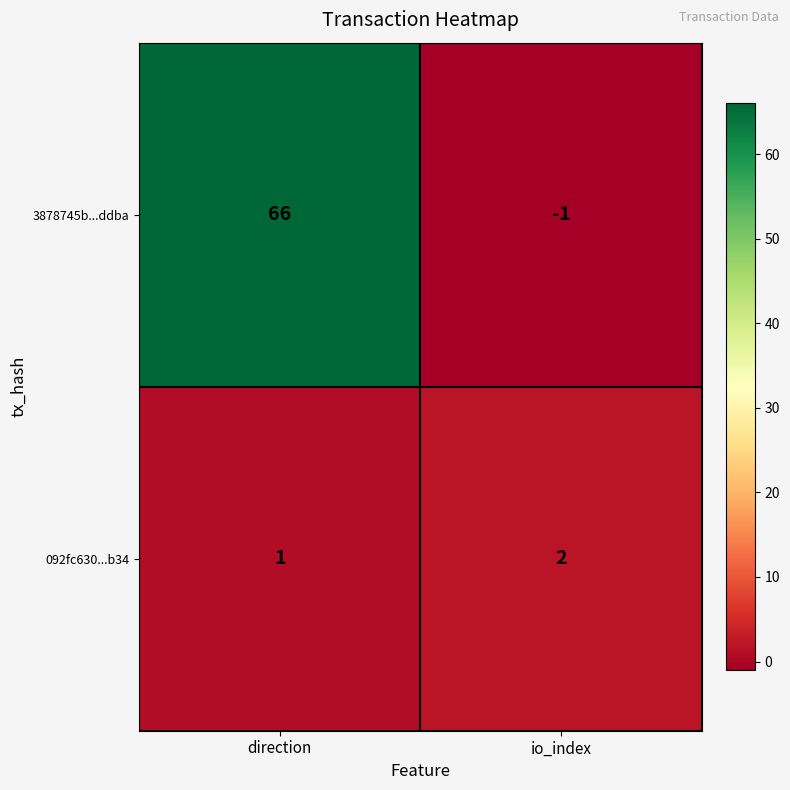

Count the number of data series in this chart.

2